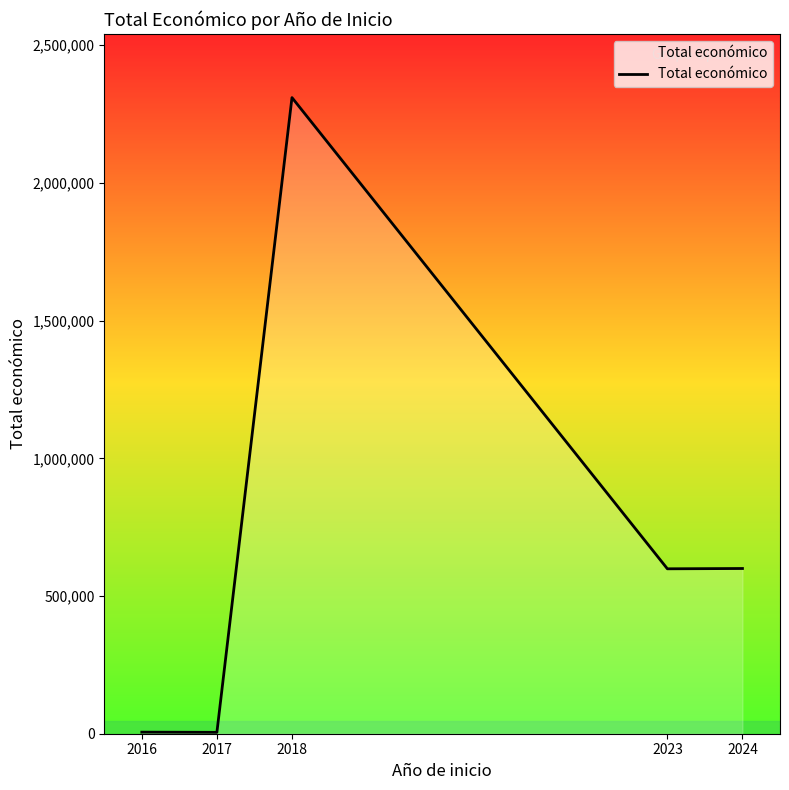

Between 2023 and 2017, which is larger?

2023